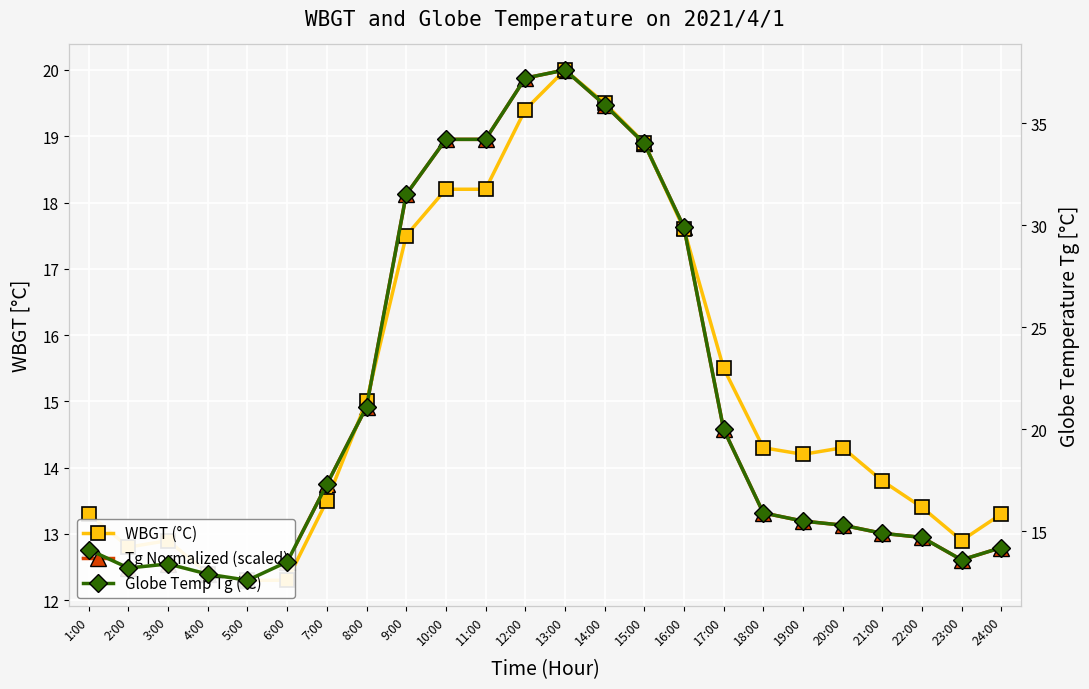

At which category is the sum across all series the highest?

13:00